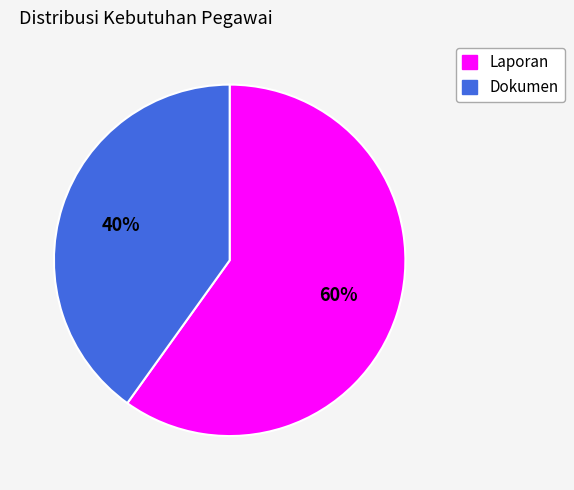

How many slices are in this pie chart?

2